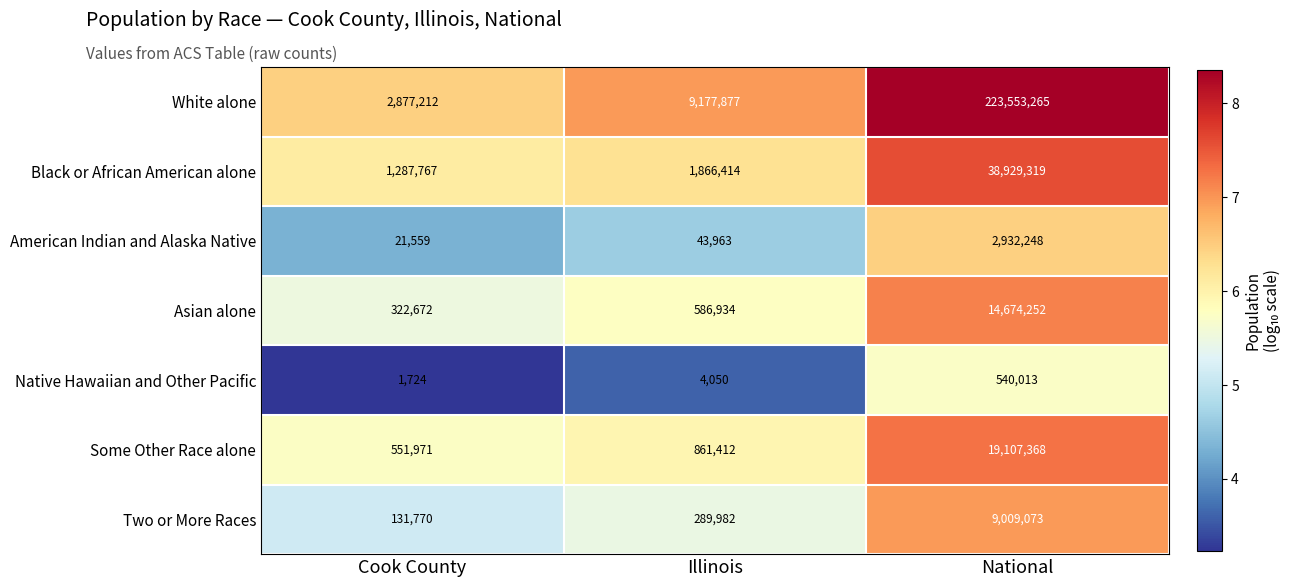

Reading left to right, extract all data points from this chart.

White alone: Cook County=2877212	Illinois=9177877	National=223553265
Black or African American alone: Cook County=1287767	Illinois=1866414	National=38929319
American Indian and Alaska Native: Cook County=21559	Illinois=43963	National=2932248
Asian alone: Cook County=322672	Illinois=586934	National=14674252
Native Hawaiian and Other Pacific: Cook County=1724	Illinois=4050	National=540013
Some Other Race alone: Cook County=551971	Illinois=861412	National=19107368
Two or More Races: Cook County=131770	Illinois=289982	National=9009073